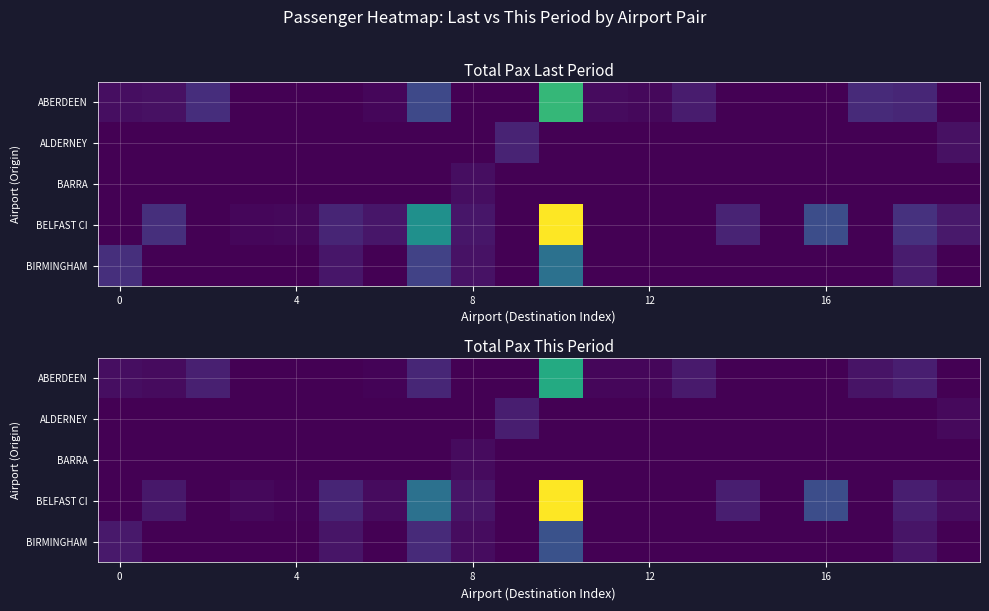

At which category is the sum across all series the highest?

10